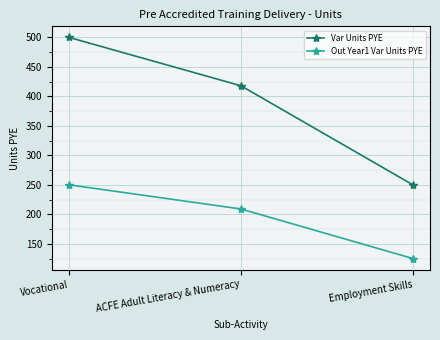

Which series has the widest spread of values?

Var Units PYE